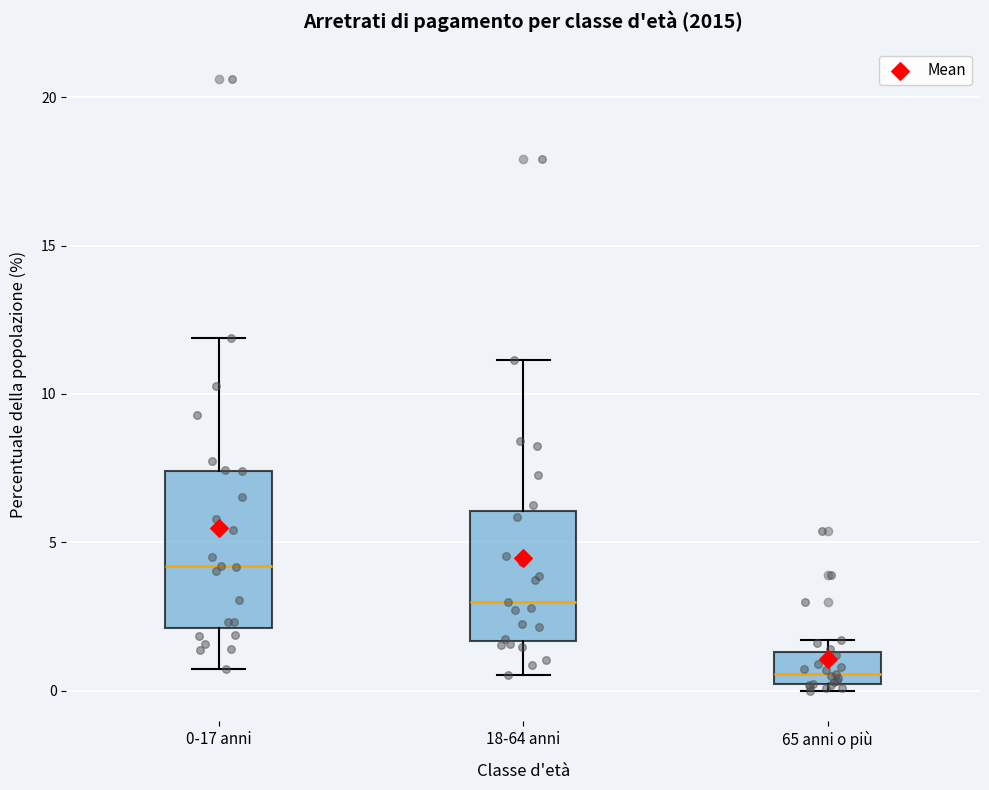

Reading left to right, read every box against the y-axis: the position of its median line, the range the box covers, and the ends of its whiskers. The values are not printed on the chart, so give them approximately, as read against the axis.

0-17 anni: median 4.0, box 2.0 to 7.5, whiskers 0.5 to 12.0
18-64 anni: median 3.0, box 1.5 to 6.0, whiskers 0.5 to 11.0
65 anni o più: median 0.5, box 0.0 to 1.5, whiskers 0.0 (just below the box's lower edge) to 1.5 (just above the box's upper edge)